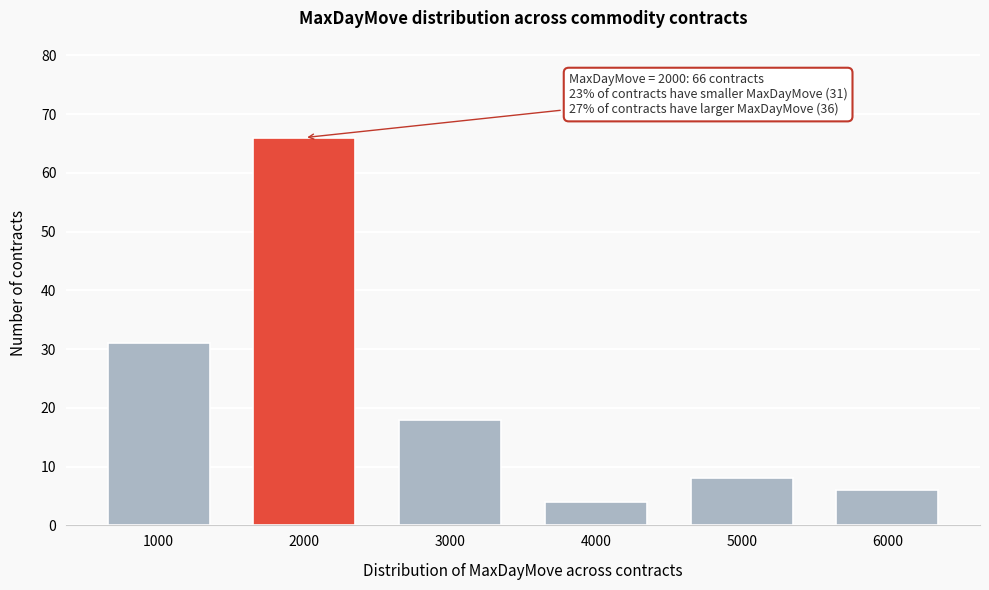

Reading left to right, transcribe all the data shown in this chart.

31	66	18	4	8	6